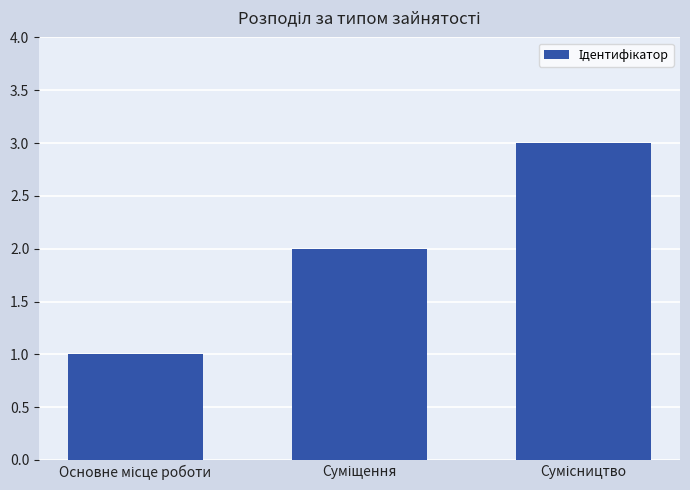

Reading left to right, what are all the values shown in this chart?

1	2	3